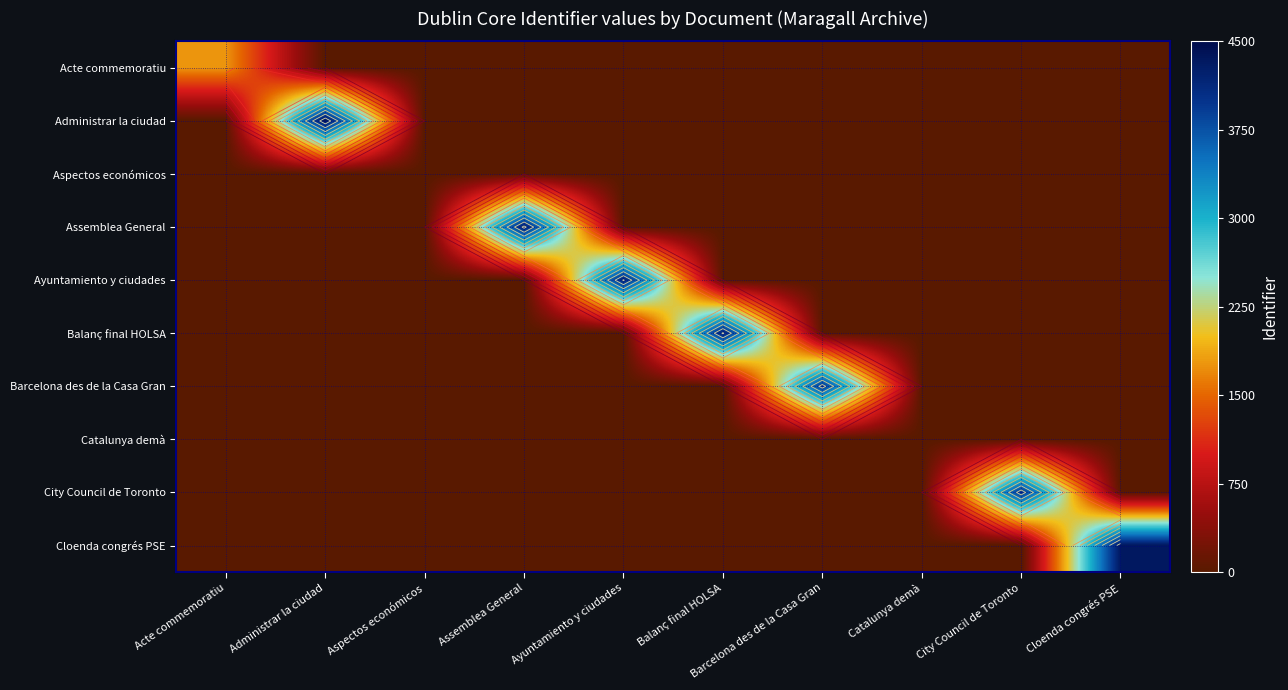

Which category has the lowest value in the City Council de Toronto series?

Acte commemoratiu